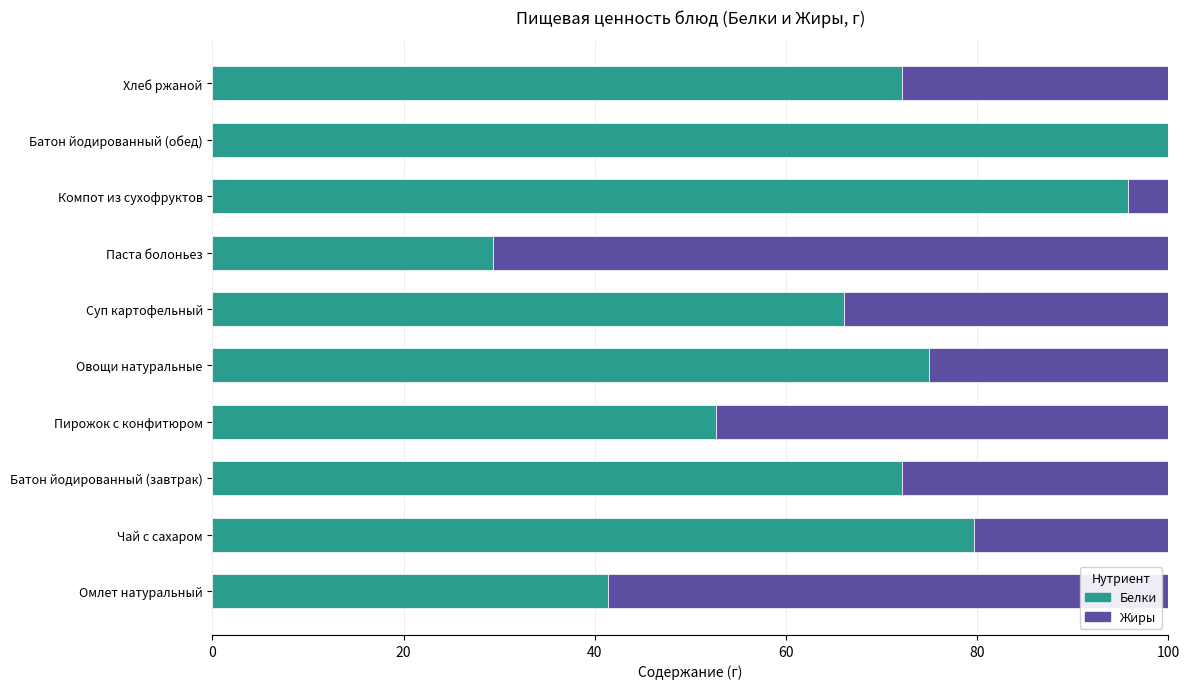

At which label is Белки closest to 64?

Суп картофельный